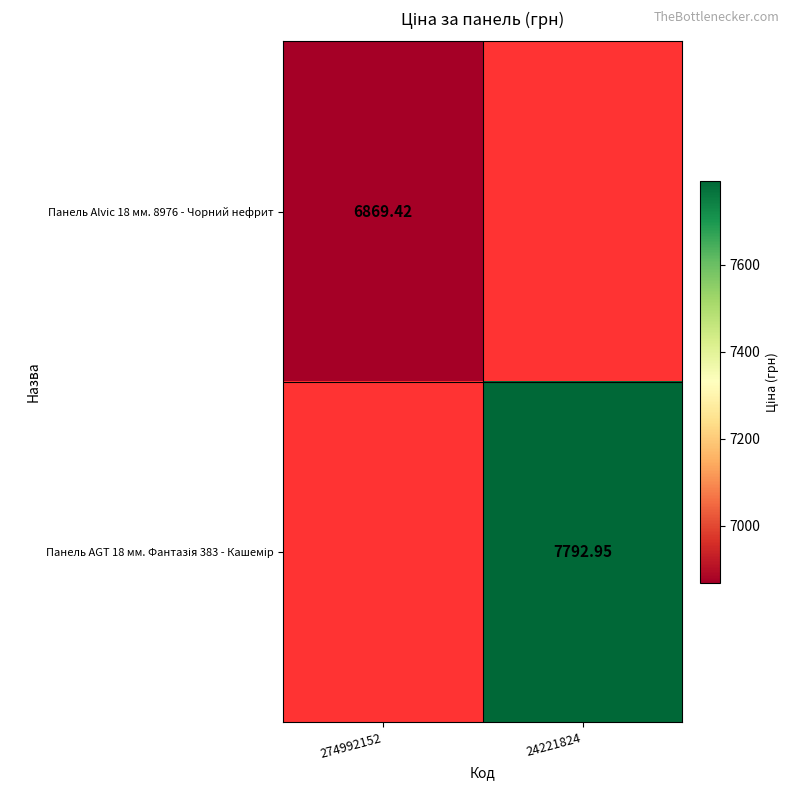

Is it true that Панель Alvic 18 мм. 8976 - Чорний нефрит equals 6869.4 at 274992152?

True